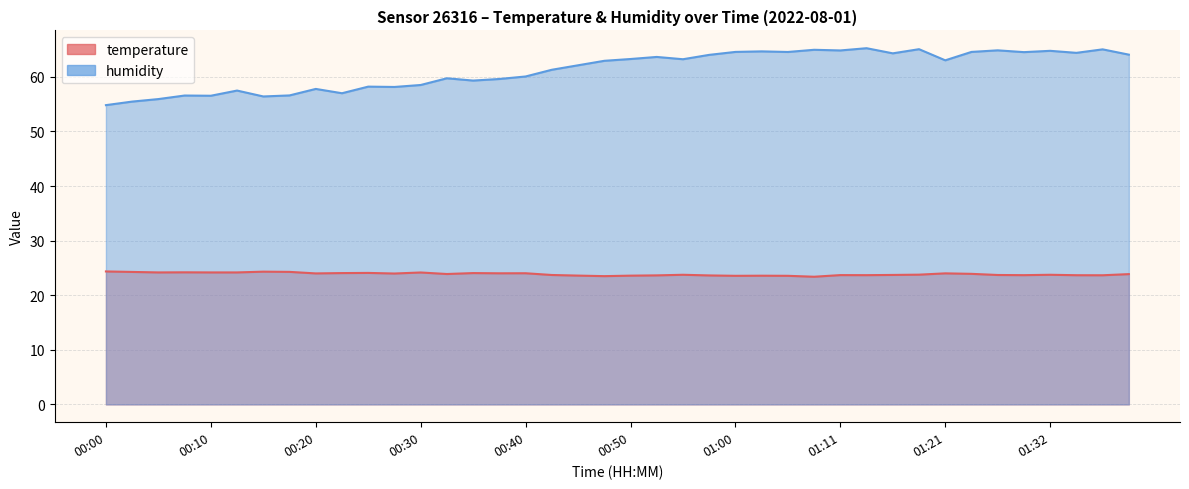

Rank the series at 00:25 from lowest to highest value.

temperature, humidity